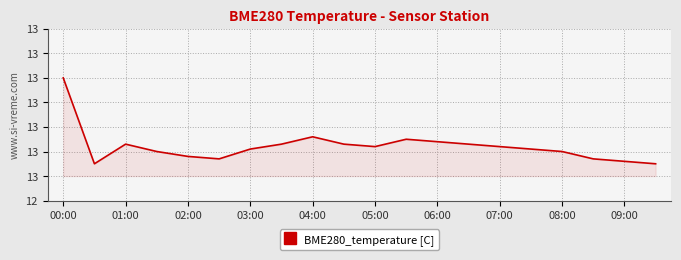

Does the chart have visible grid lines?

Yes